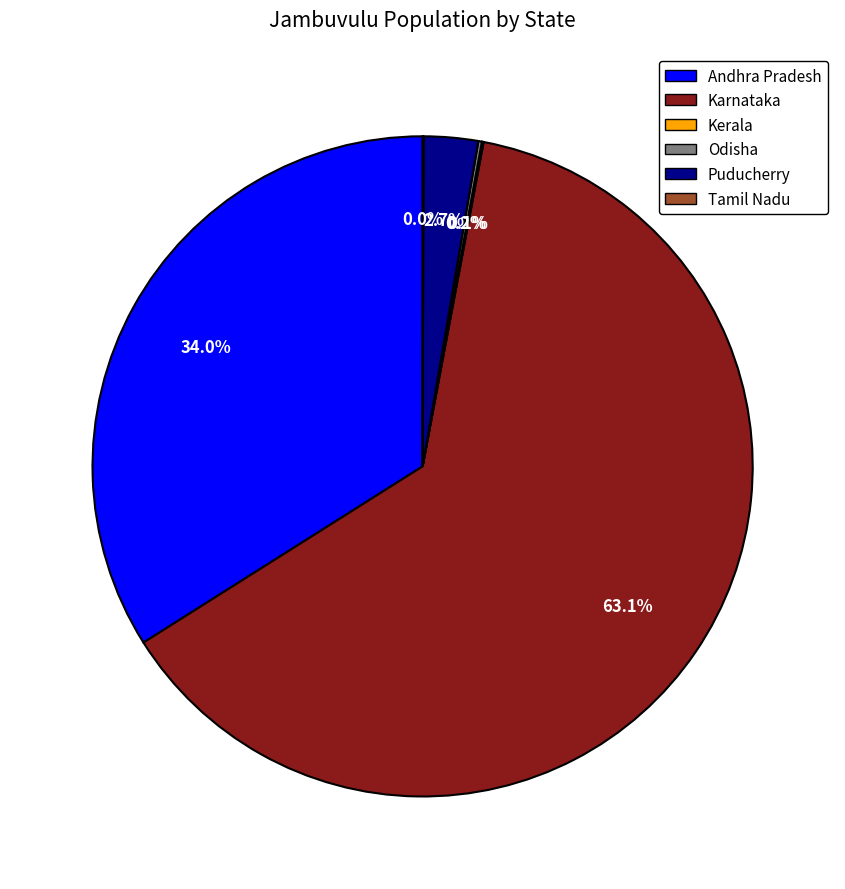

Combined, do Puducherry and Karnataka account for over 50%?

Yes